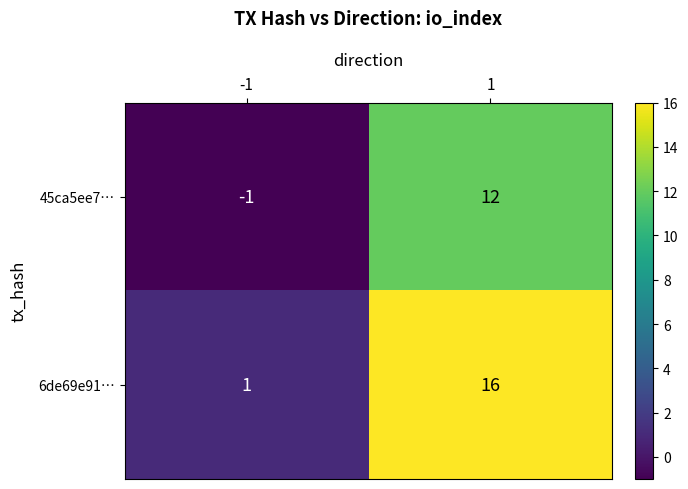

Is it true that 45ca5ee7… equals -1 at -1?

False